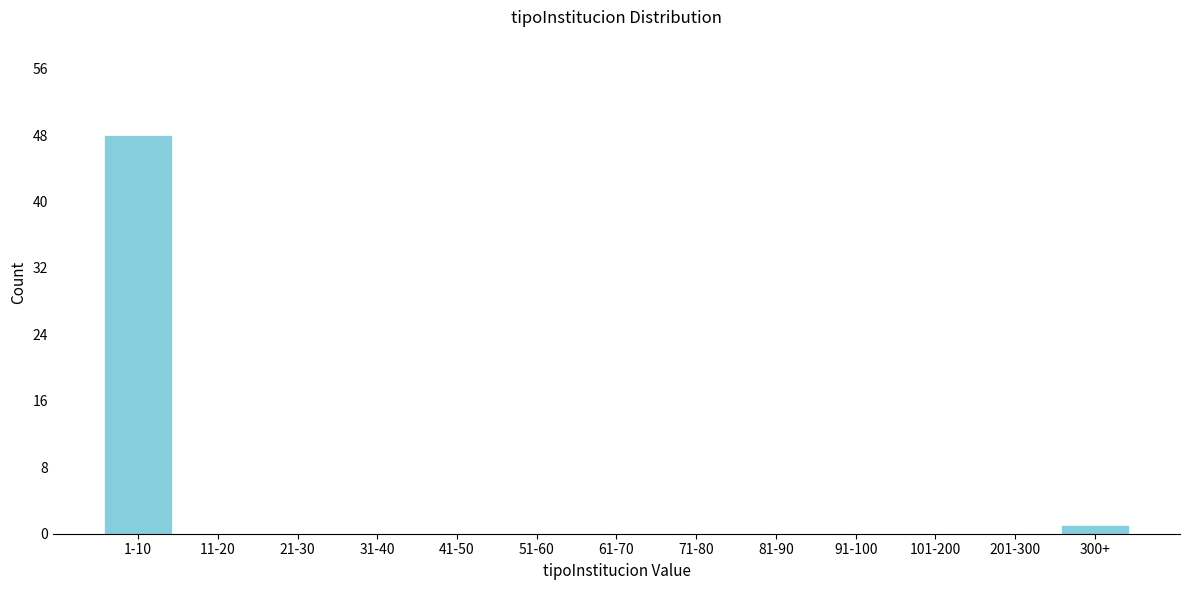

Reading left to right, what are all the values shown in this chart?

1-10=48	11-20=0	21-30=0	31-40=0	41-50=0	51-60=0	61-70=0	71-80=0	81-90=0	91-100=0	101-200=0	201-300=0	300+=1